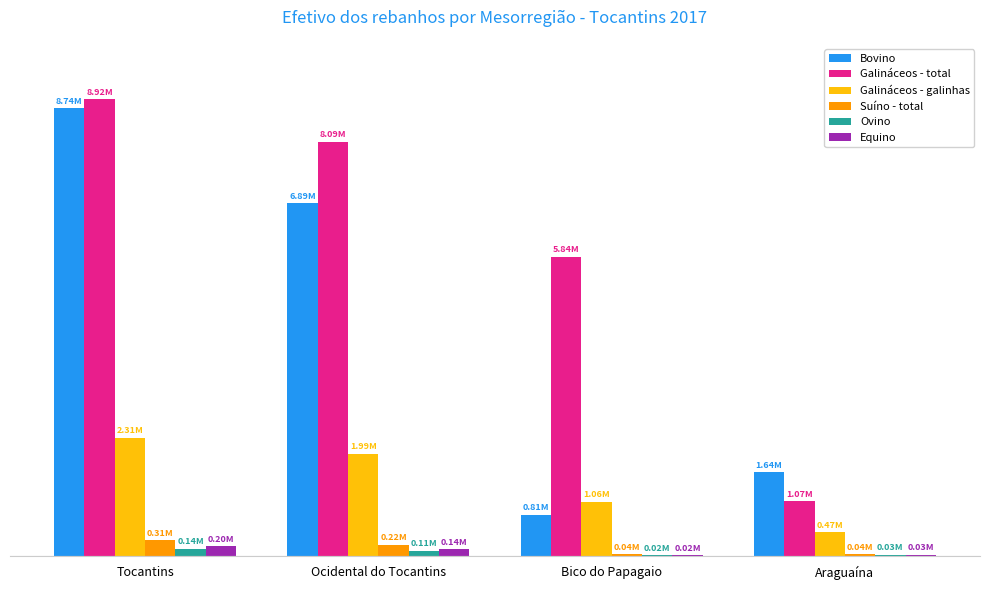

What is the difference between the second highest and minimum values in the Galináceos - total series?

7012847